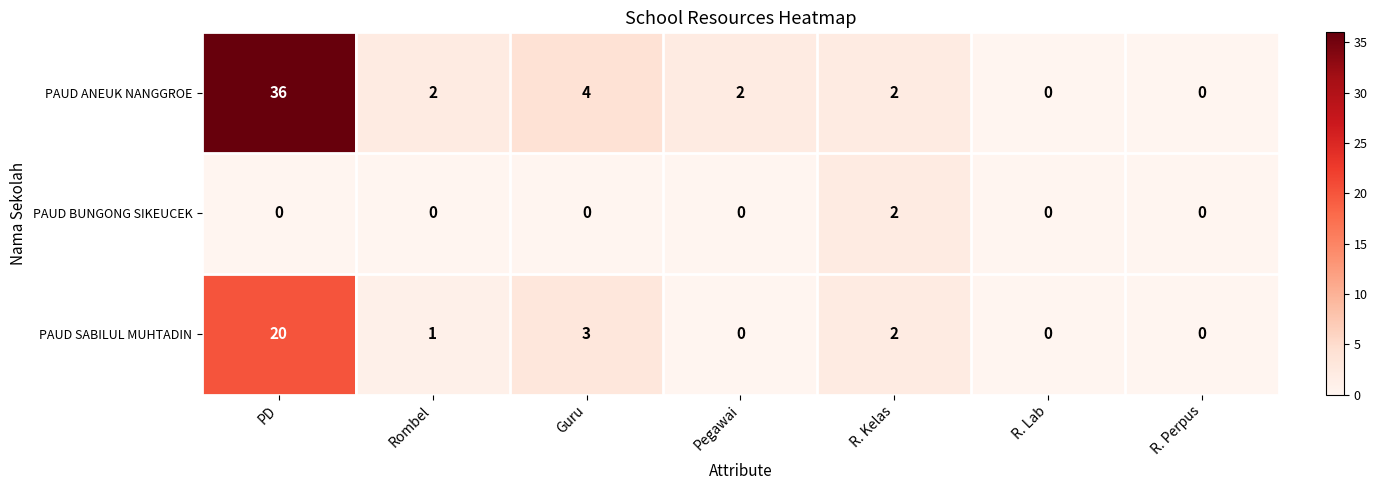

Which series has the largest range (max minus min)?

PAUD ANEUK NANGGROE